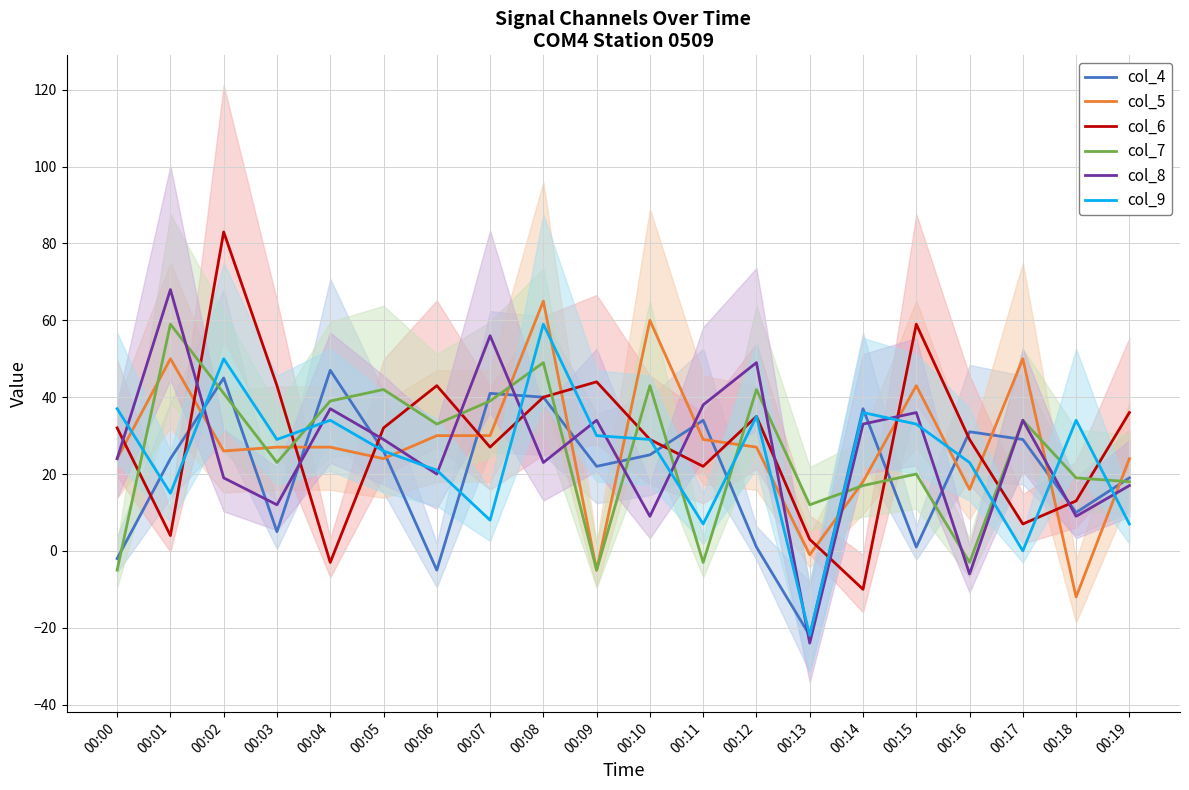

How many series are shown in this chart?

6